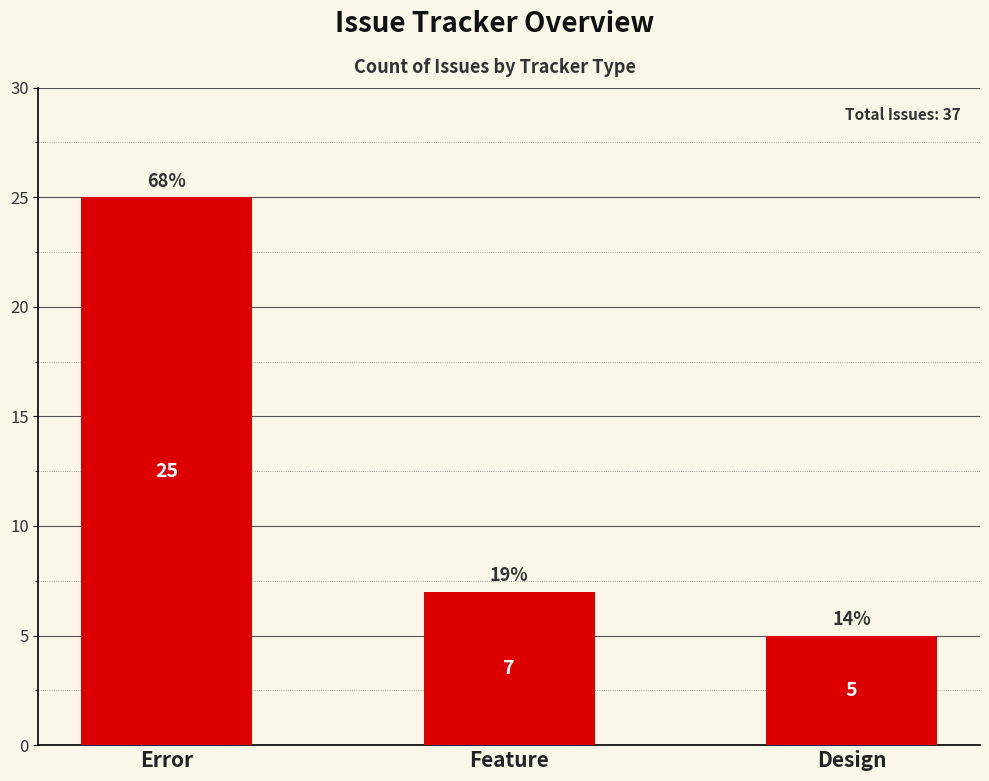

True or false: the data shows 9 at Feature.

False